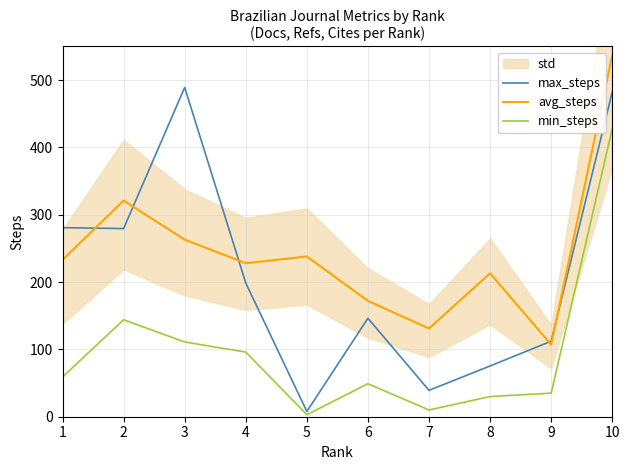

Where is the first local maximum for max_steps?

3